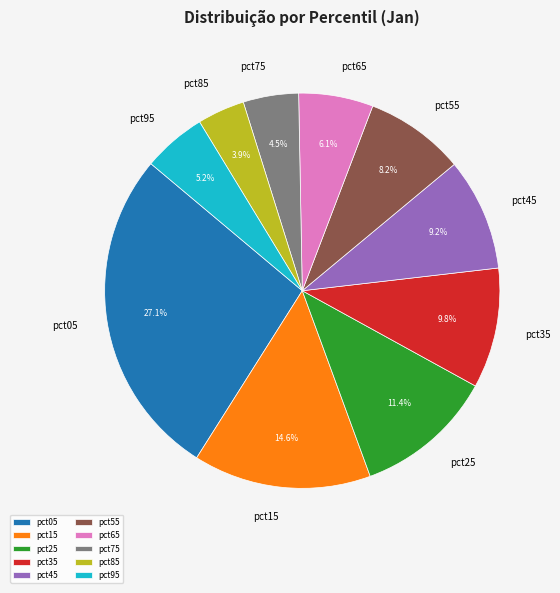

Do pct35 and pct15 together represent more than half of the pie?

No